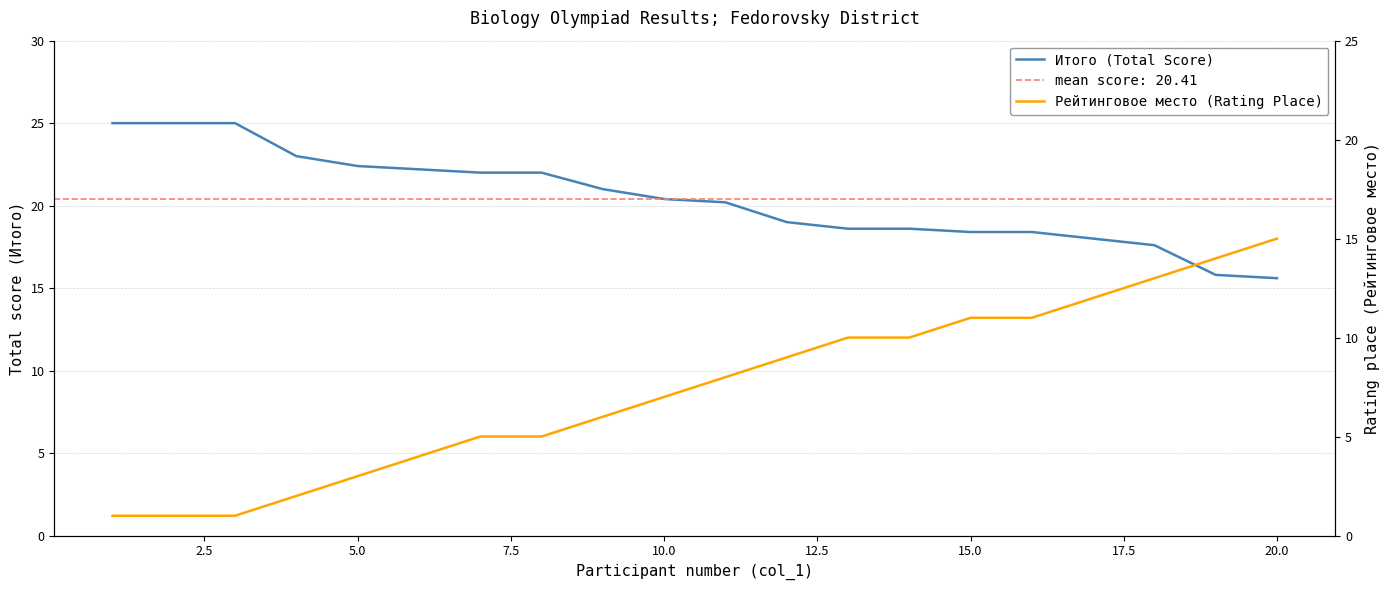

Reading left to right, list all the values displayed in this chart.

Итого (Total Score): 25.0	25.0	25.0	23.0	22.4	22.2	22.0	22.0	21.0	20.4	20.2	19.0	18.6	18.6	18.4	18.4	18.0	17.6	15.8	15.6
Рейтинговое место (Rating Place): 1.0	1.0	1.0	2.0	3.0	4.0	5.0	5.0	6.0	7.0	8.0	9.0	10.0	10.0	11.0	11.0	12.0	13.0	14.0	15.0